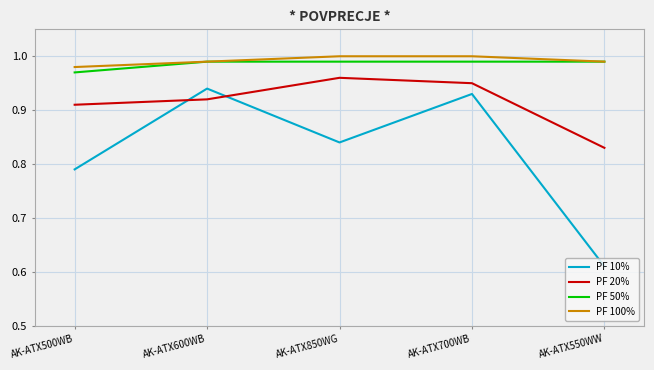

At which label is PF 50% closest to 0?

AK-ATX500WB